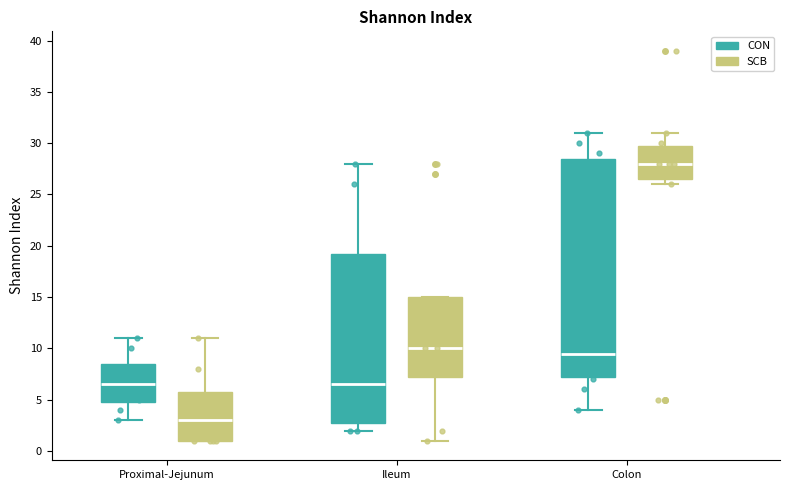

Which box is the tallest, from its lower edge to its upper edge?

Colon (CON)